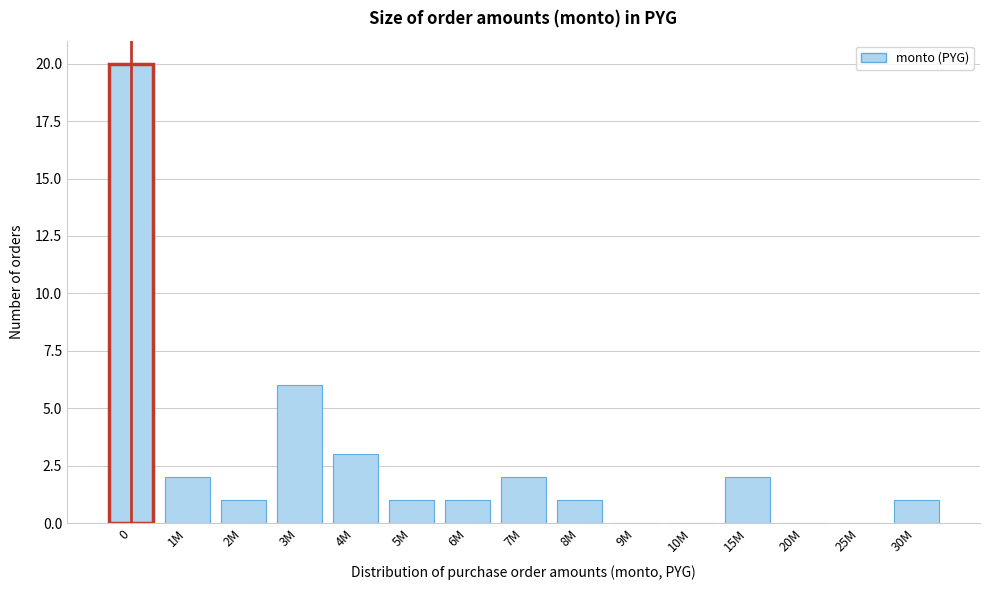

Reading right to left, extract all data points from this chart.

30M=1	25M=0	20M=0	15M=2	10M=0	9M=0	8M=1	7M=2	6M=1	5M=1	4M=3	3M=6	2M=1	1M=2	0=20